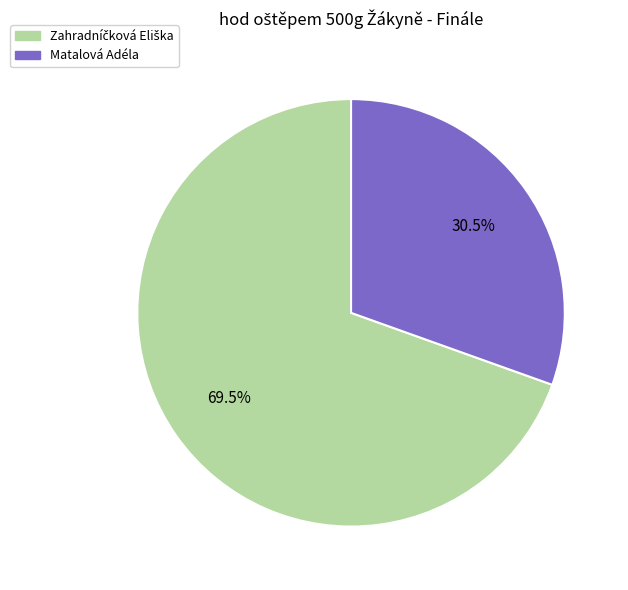

What portion of the pie excludes Matalová Adéla?

69.5%